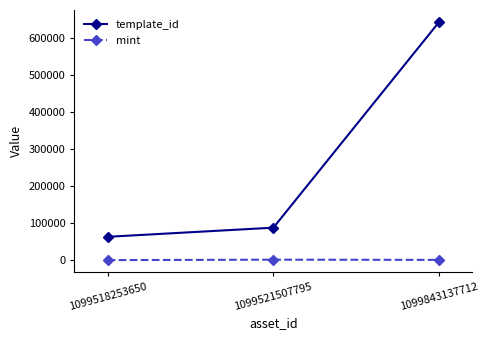

What is the sum of the mint values at 1099518253650 and 1099843137712?

835